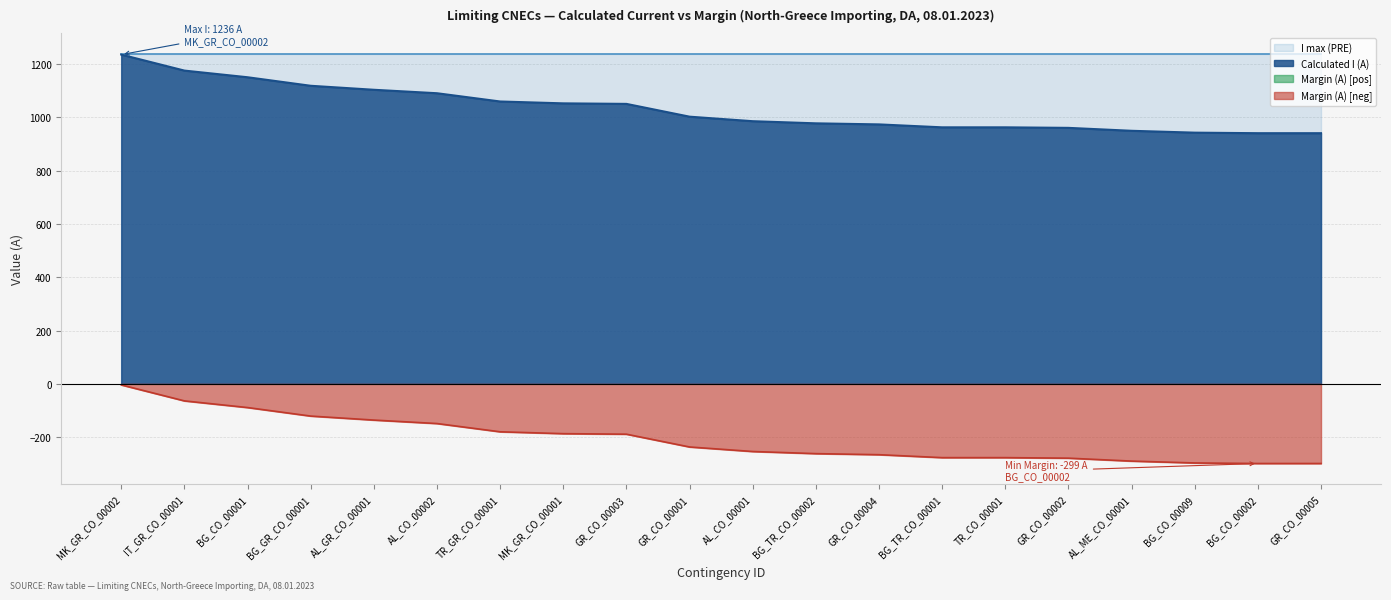

True or false: Calculated I (A) and Margin (A) [neg] cross at least once.

False